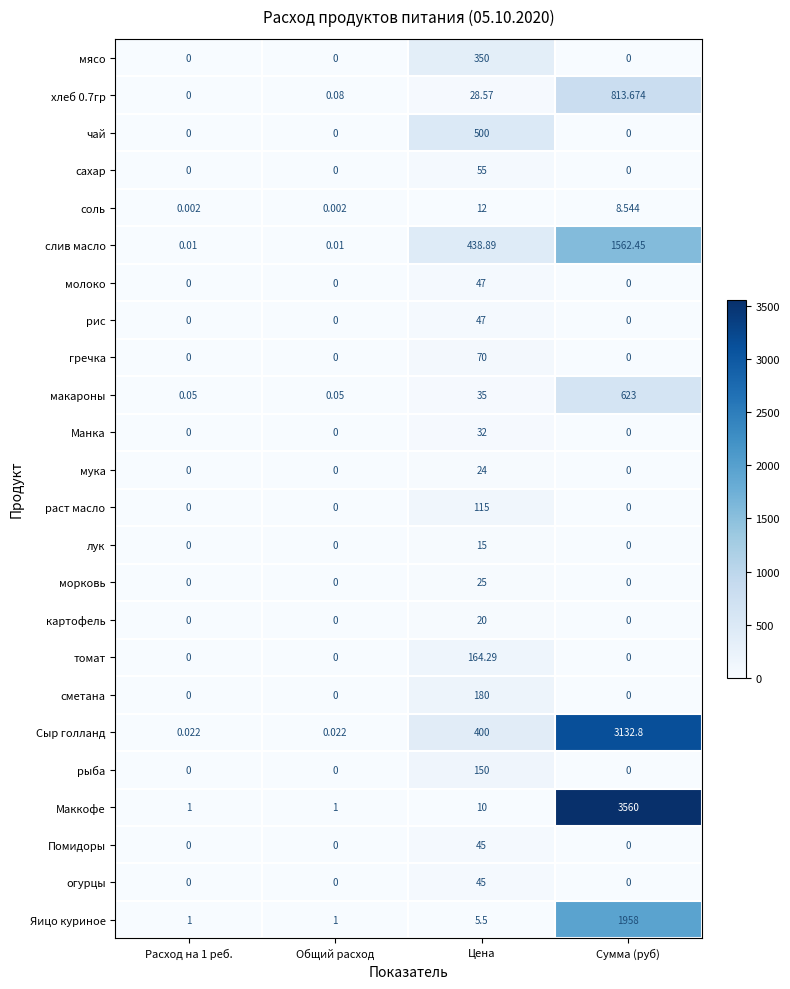

At which category is the sum across all series the highest?

Сумма (руб)